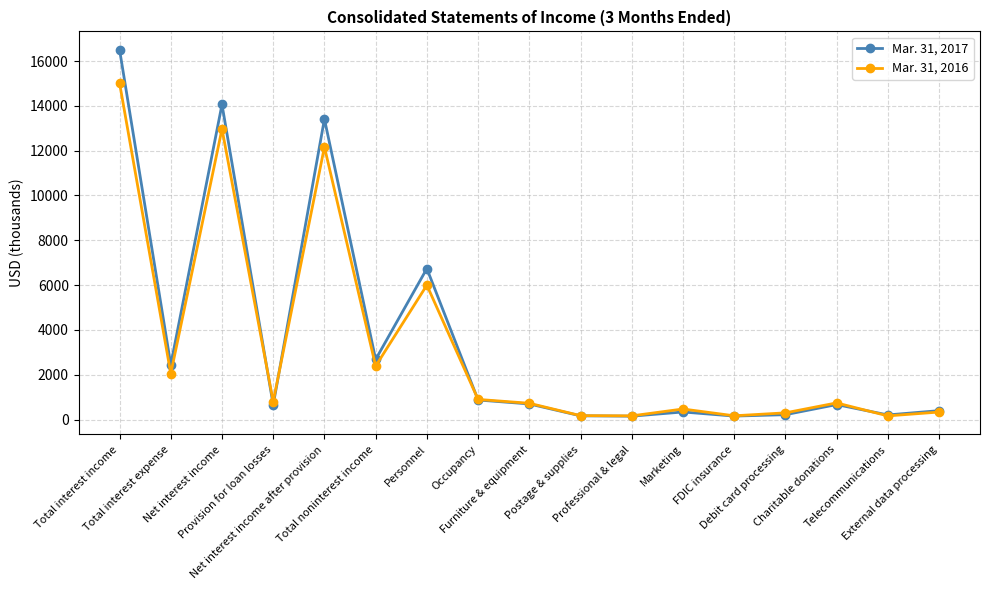

Which series has the largest range (max minus min)?

Mar. 31, 2017